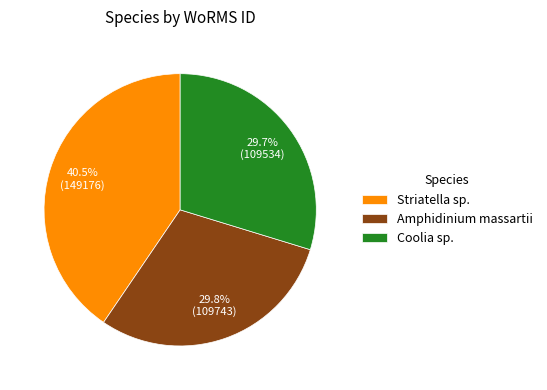

What is the total percentage of Amphidinium massartii and Striatella sp.?

70.3%